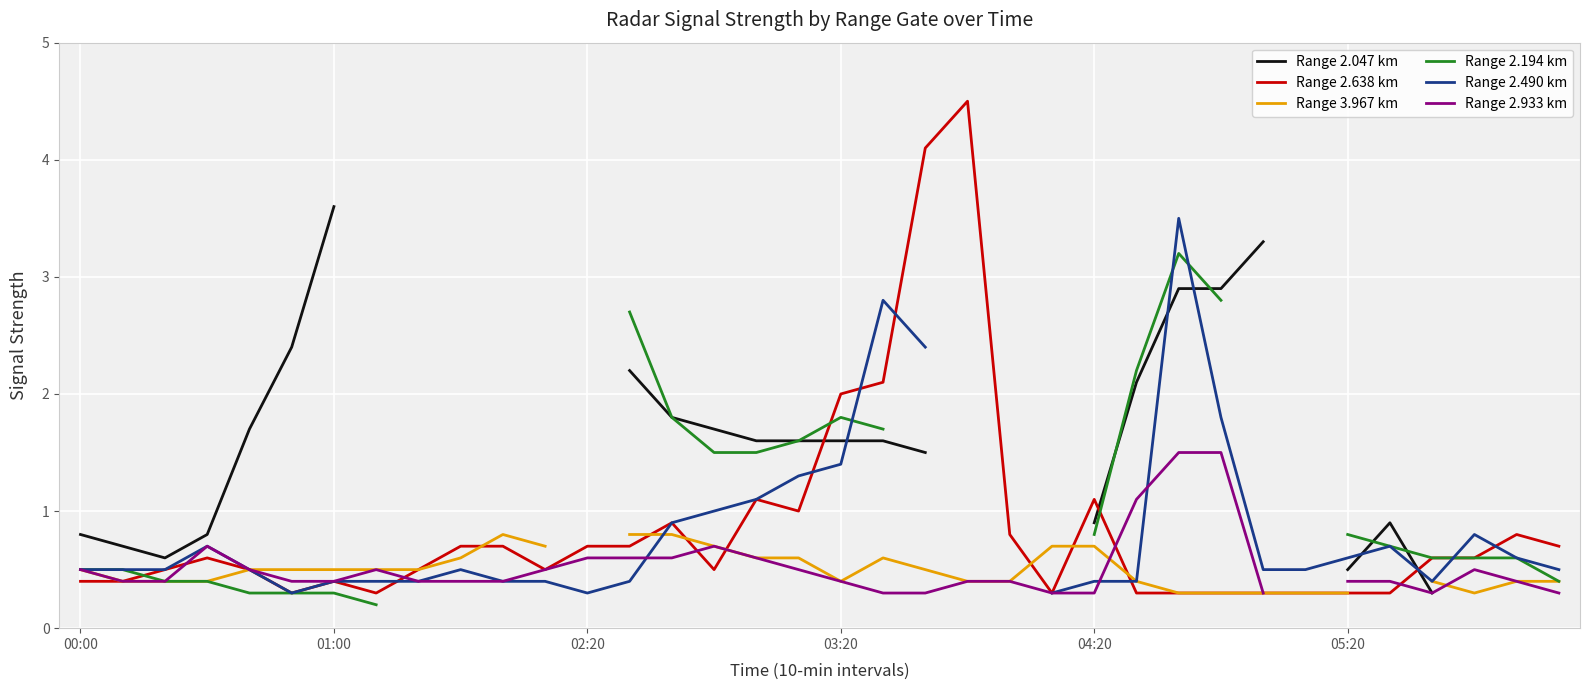

The Range 2.638 km series shows 0.2 at 02:20. True or false?

False